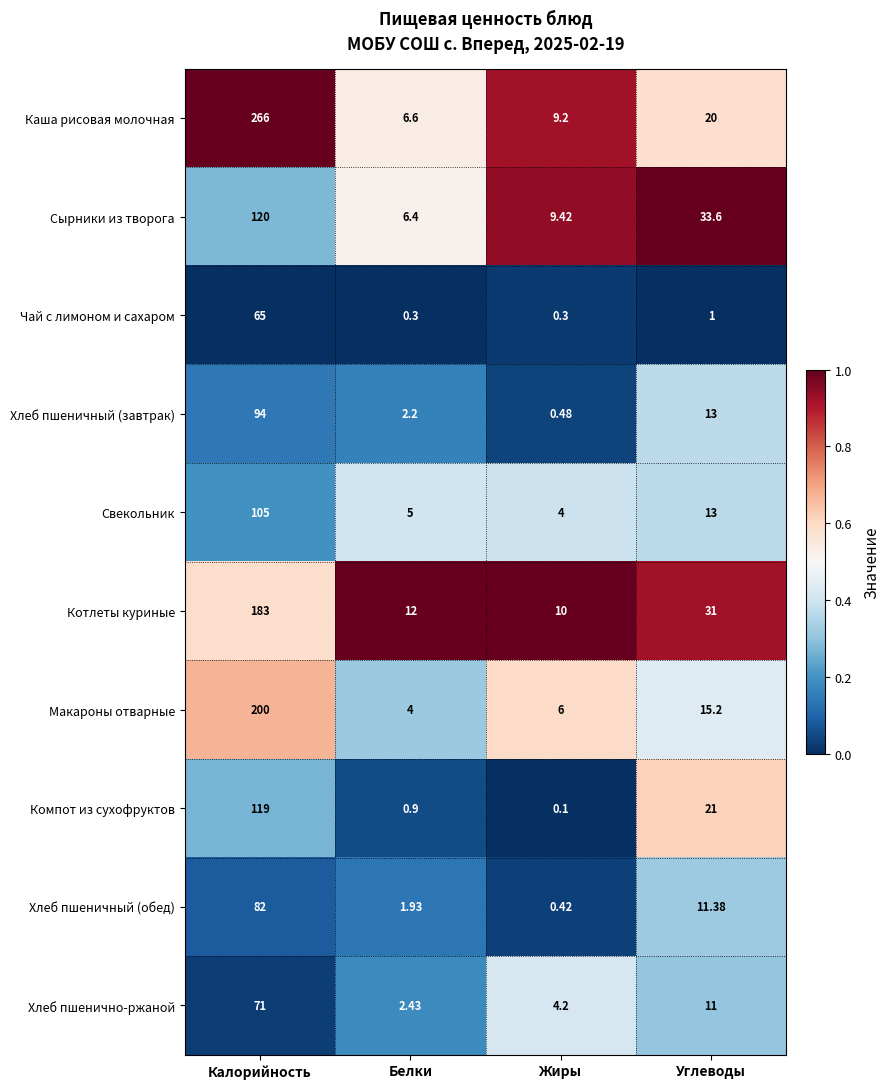

List the series in order of their peak value, highest first.

Каша рисовая молочная, Макароны отварные, Котлеты куриные, Сырники из творога, Компот из сухофруктов, Свекольник, Хлеб пшеничный (завтрак), Хлеб пшеничный (обед), Хлеб пшенично-ржаной, Чай с лимоном и сахаром